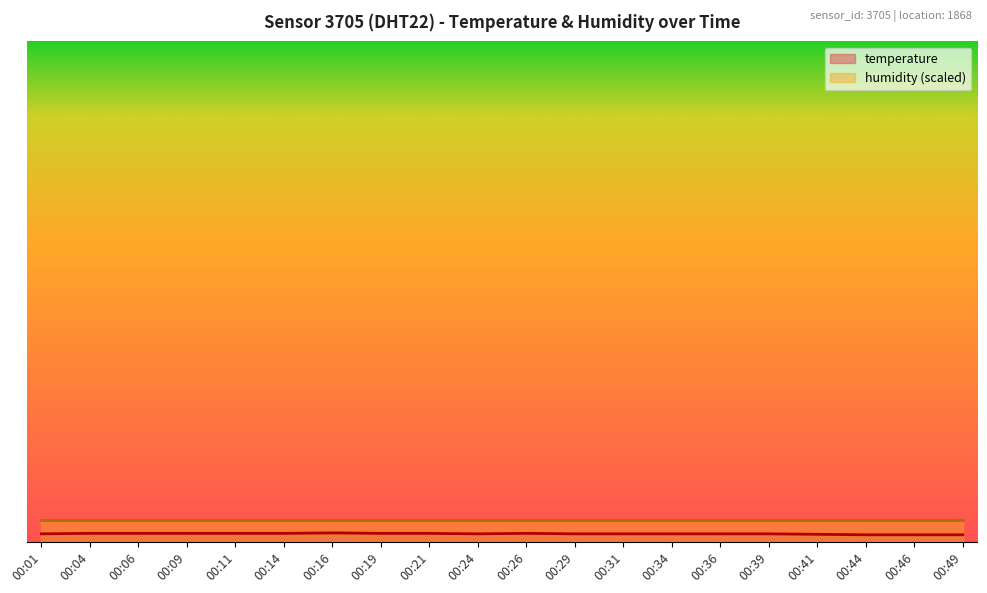

The chart shows a value of -0.3 at 00:04. True or false?

False